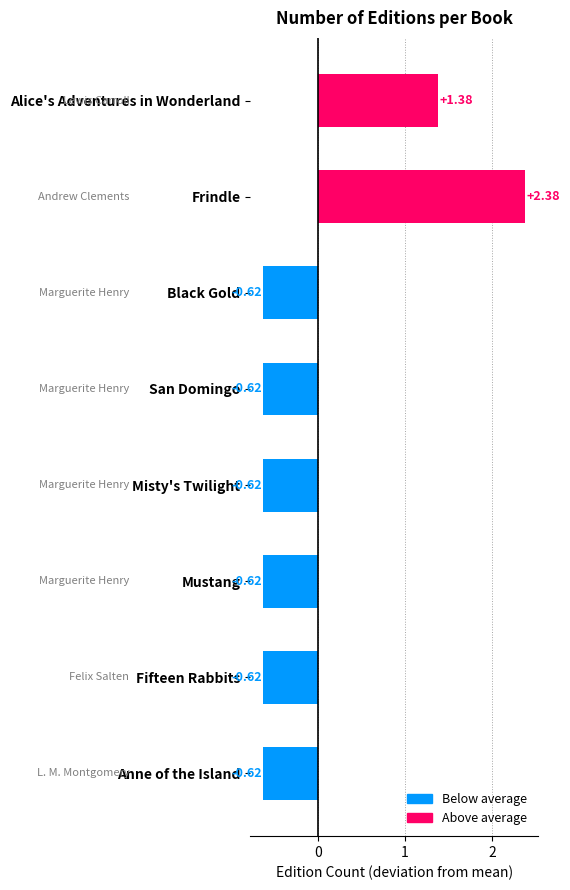

What is the sum of the values at Fifteen Rabbits and San Domingo?

-1.2